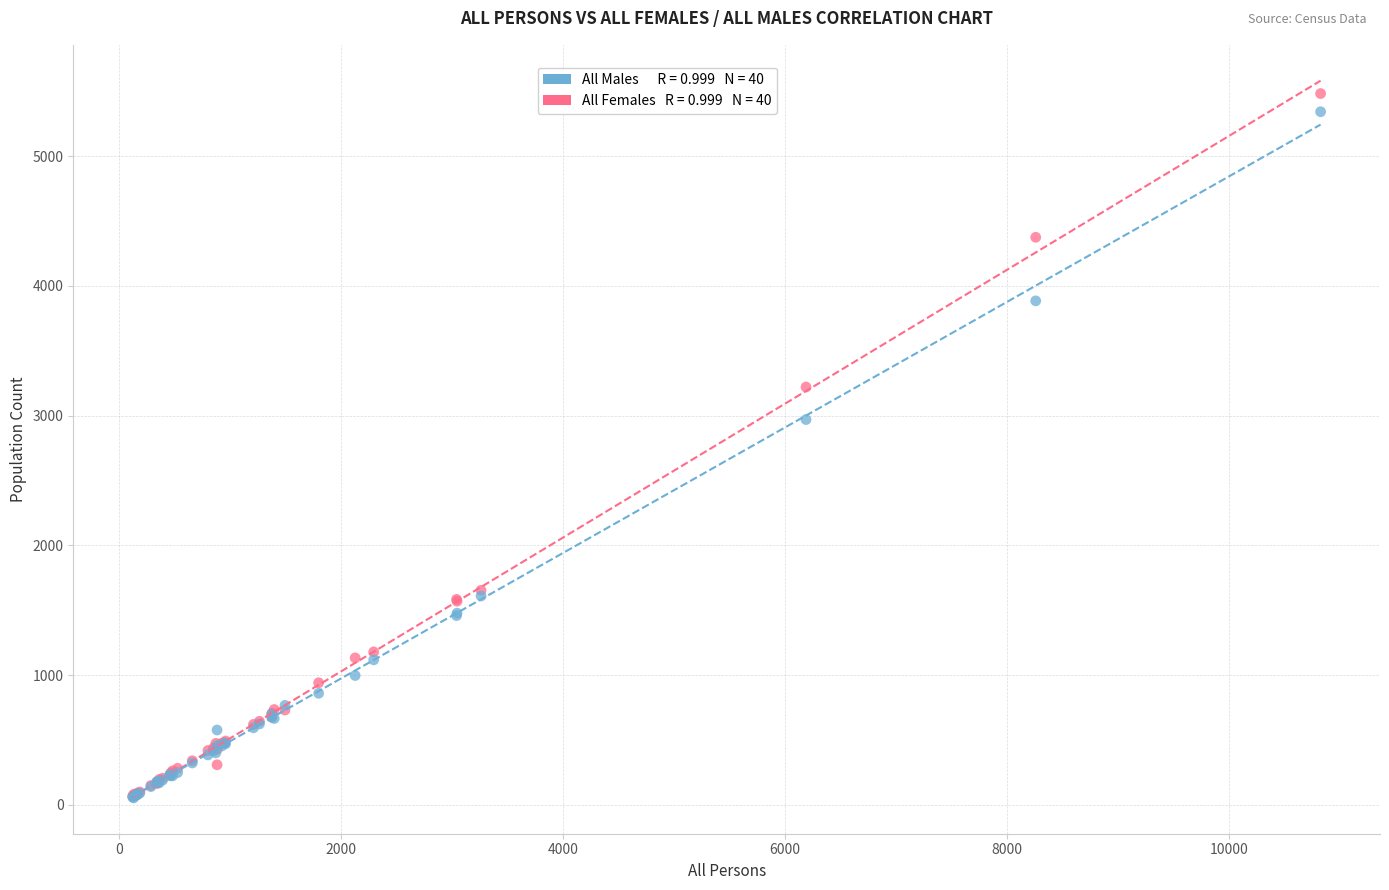

Across all series, what Y value is closest to 2767?

2969